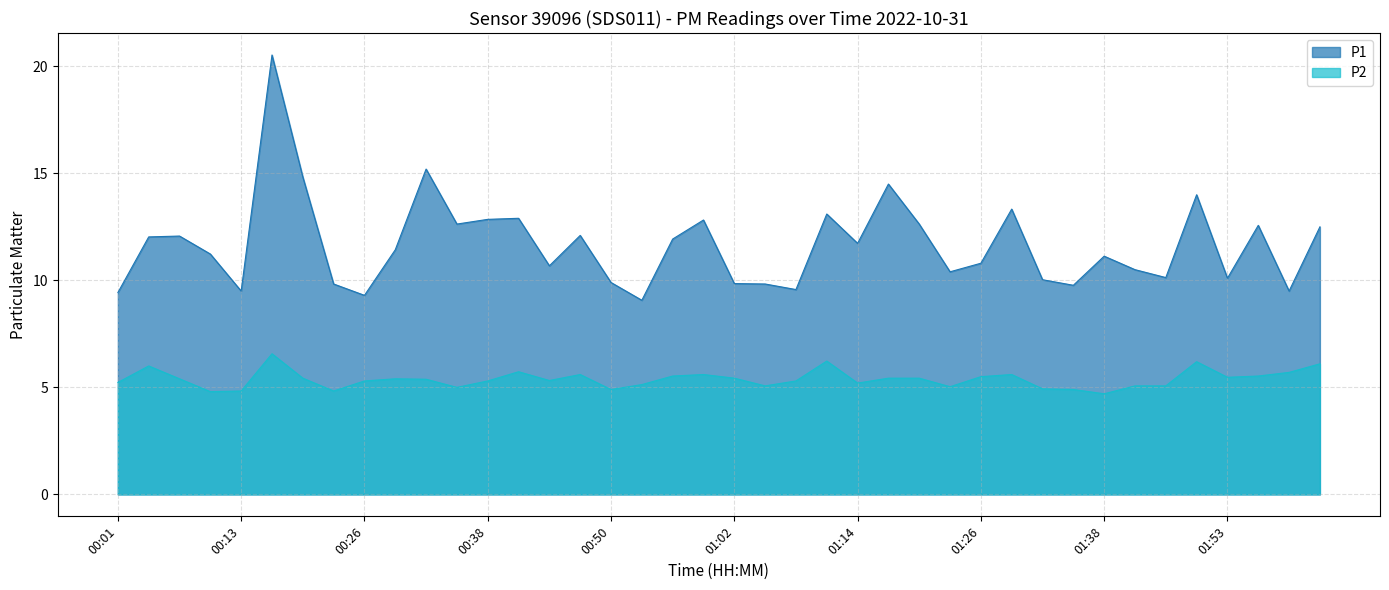

What is the difference between the highest and lowest values at 00:23?

5.0